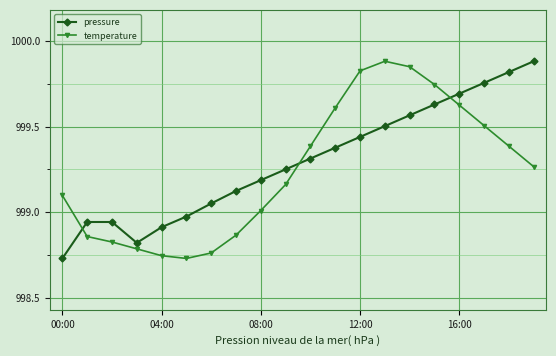

What is the value of the pressure point at the 14th from the left?

999.5